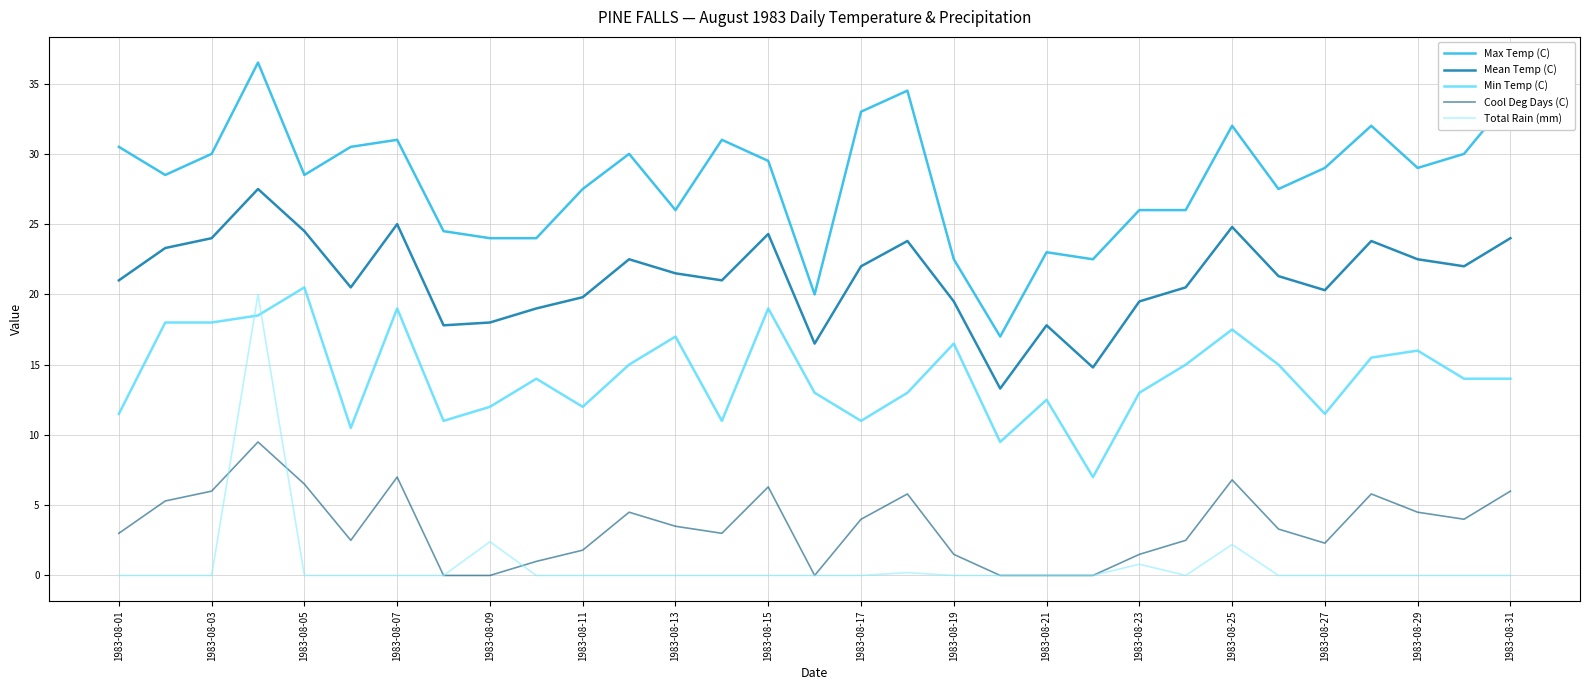

Which series has the widest spread of values?

Total Rain (mm)